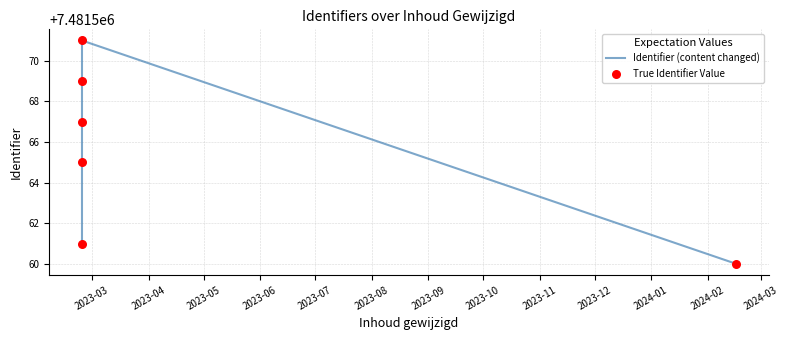

What is the greatest value displayed?

7481571